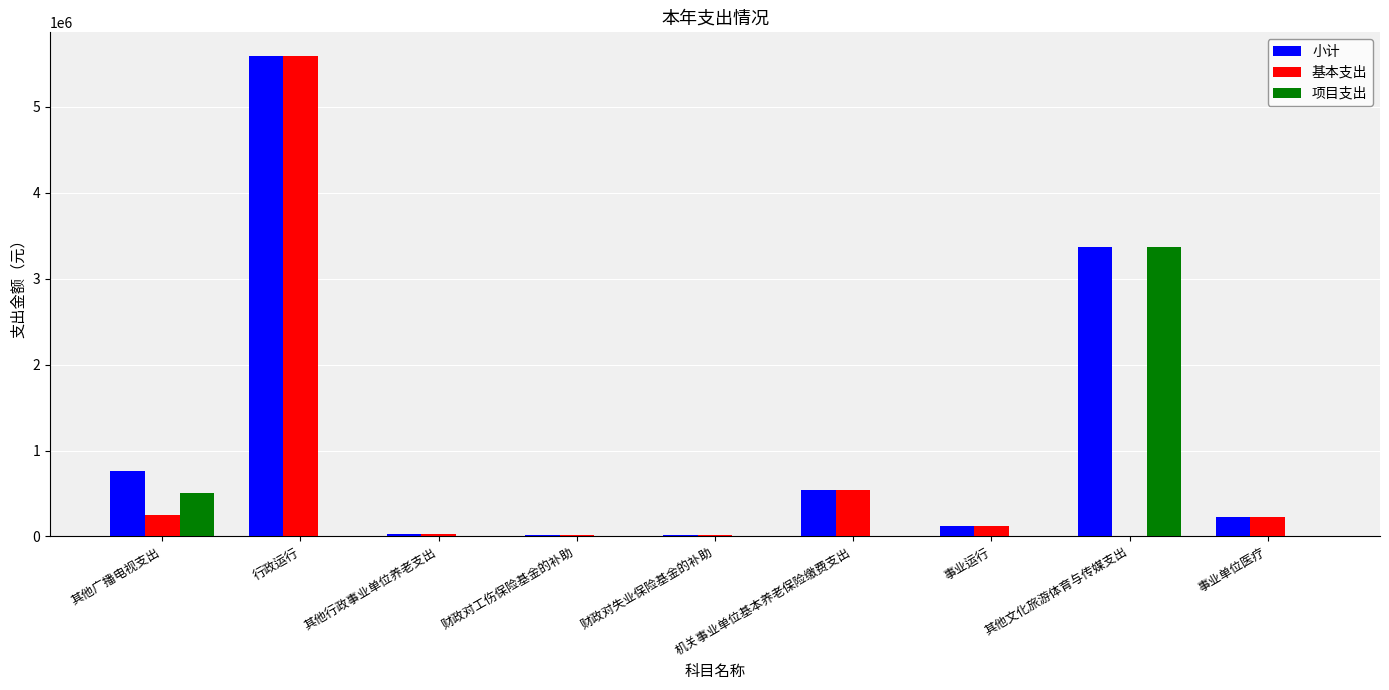

True or false: 项目支出 has a value of 0.0 at 其他行政事业单位养老支出.

True